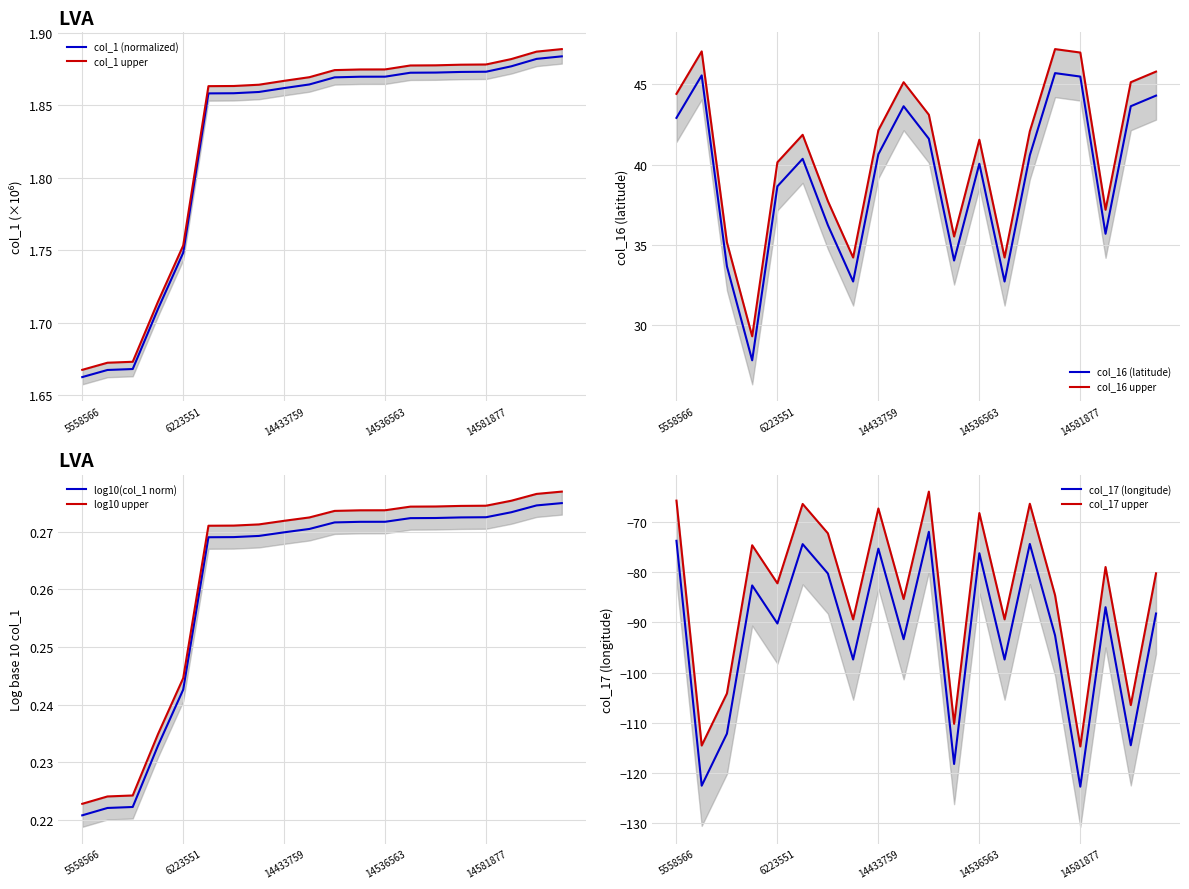

Read the col_17 value at 14536088.

-118.2